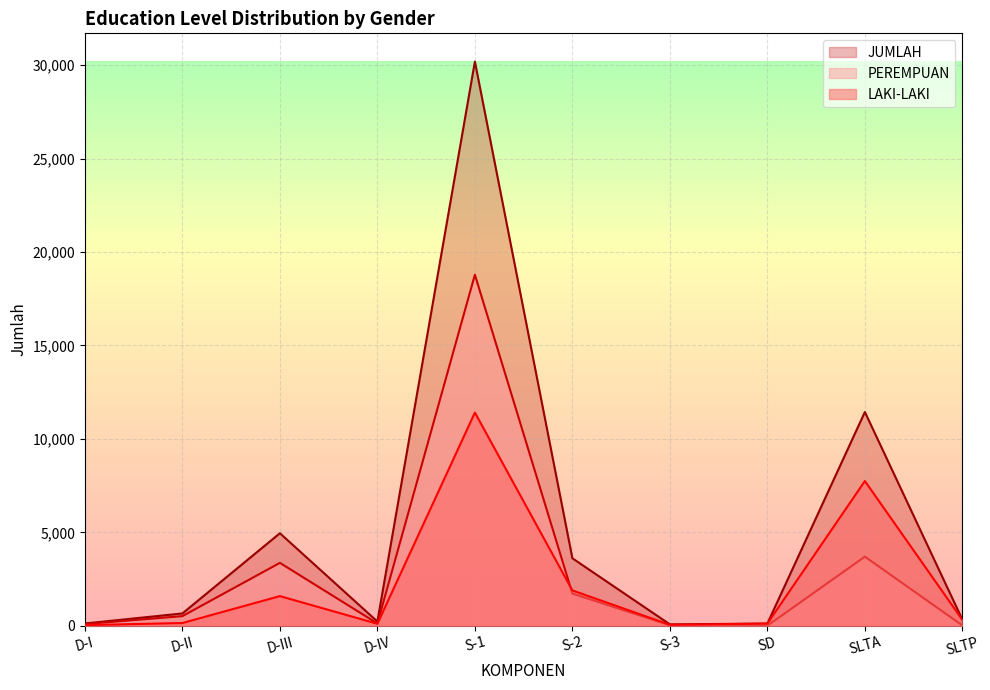

At which category does the chart reach its minimum across all series?

SD